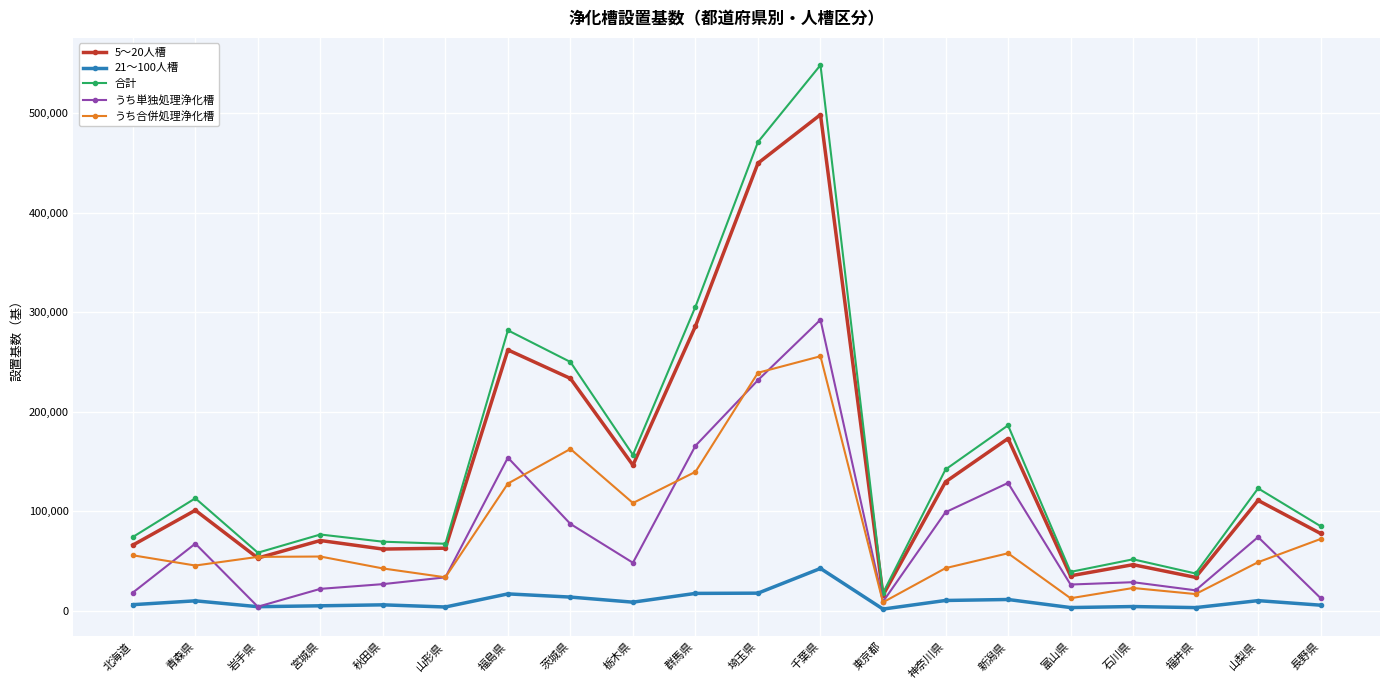

True or false: 21〜100人槽 has more than 1 points higher than both neighbors.

True